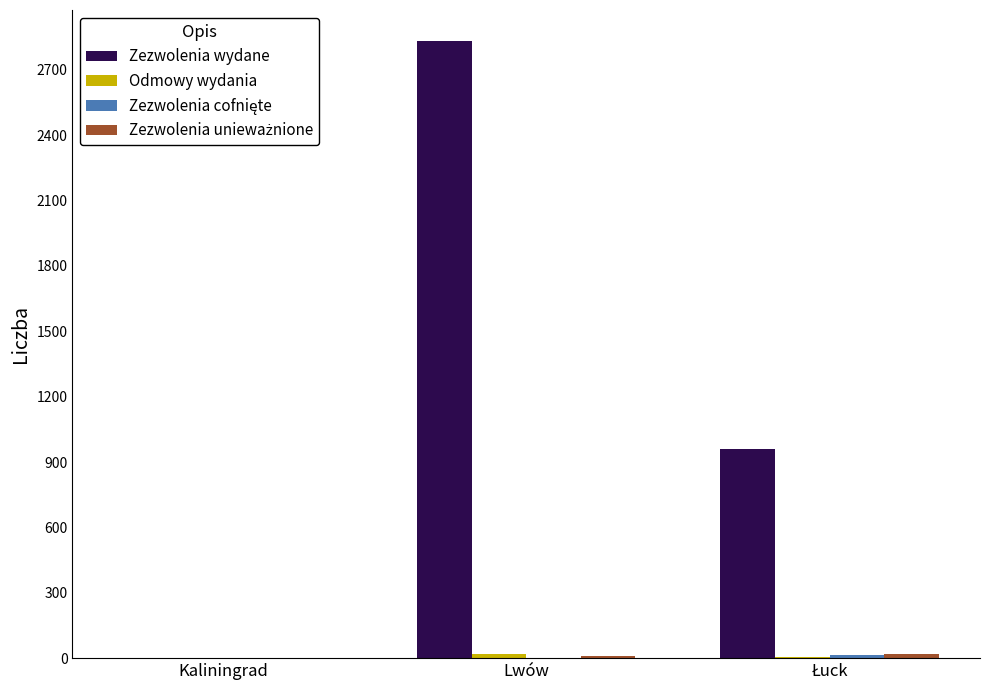

At which category does the chart reach its peak across all series?

Lwów